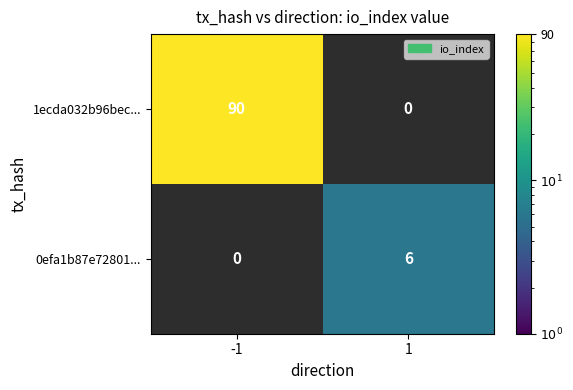

Is it true that 1ecda032b96bec... equals 90 at -1?

True